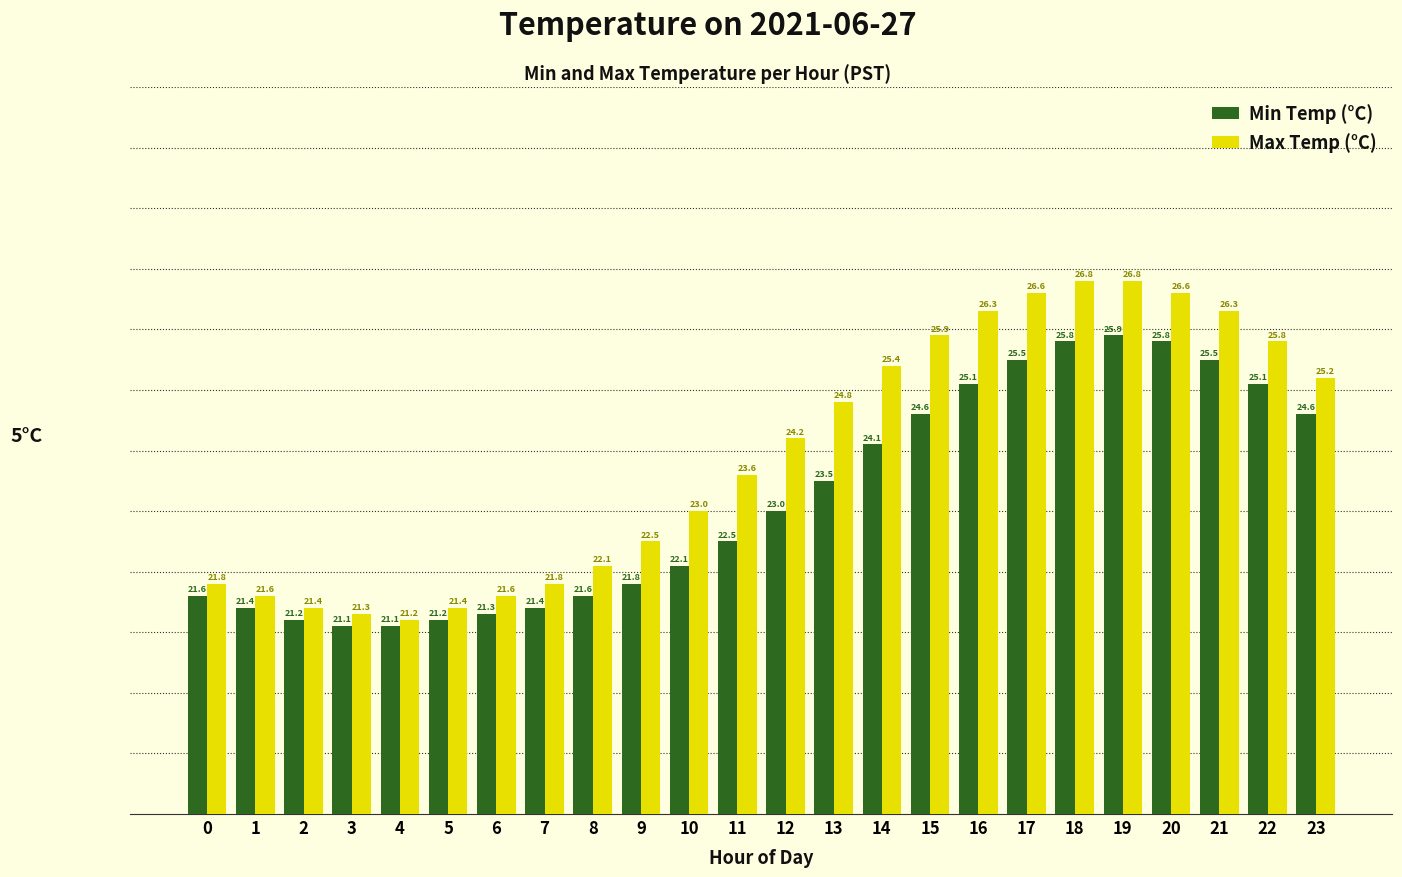

The Min Temp (°C) series shows 25.8 at 20. True or false?

True